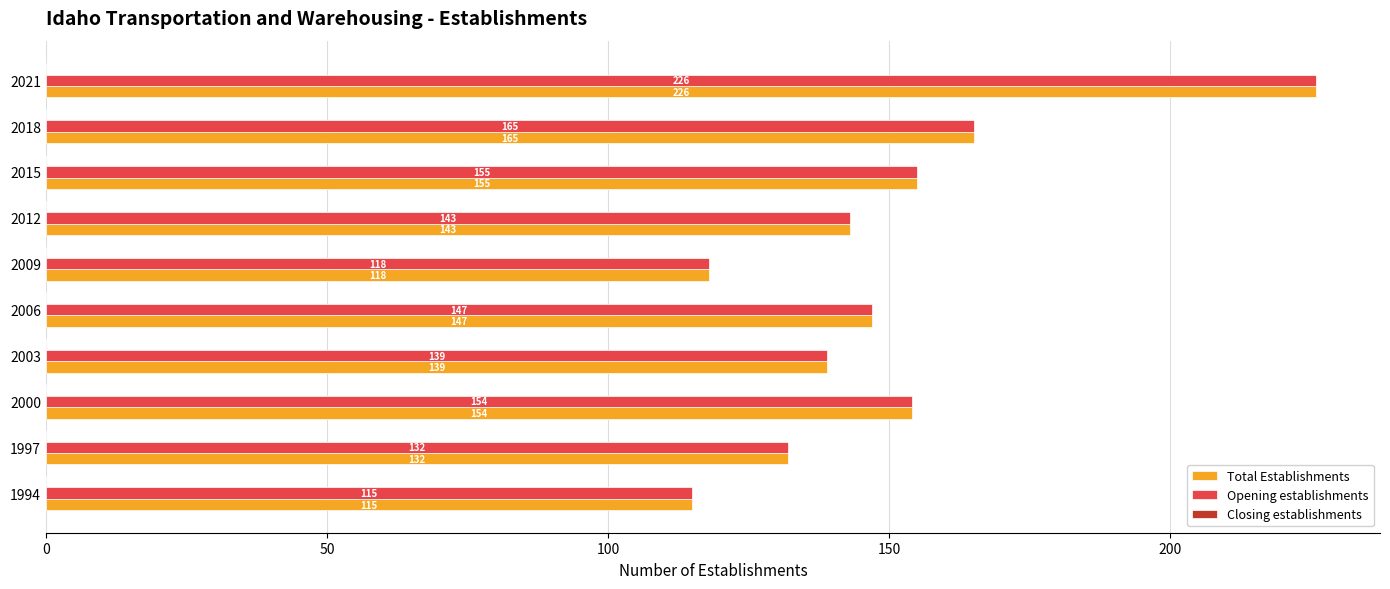

Where is Total Establishments nearest to the value 170?

2018